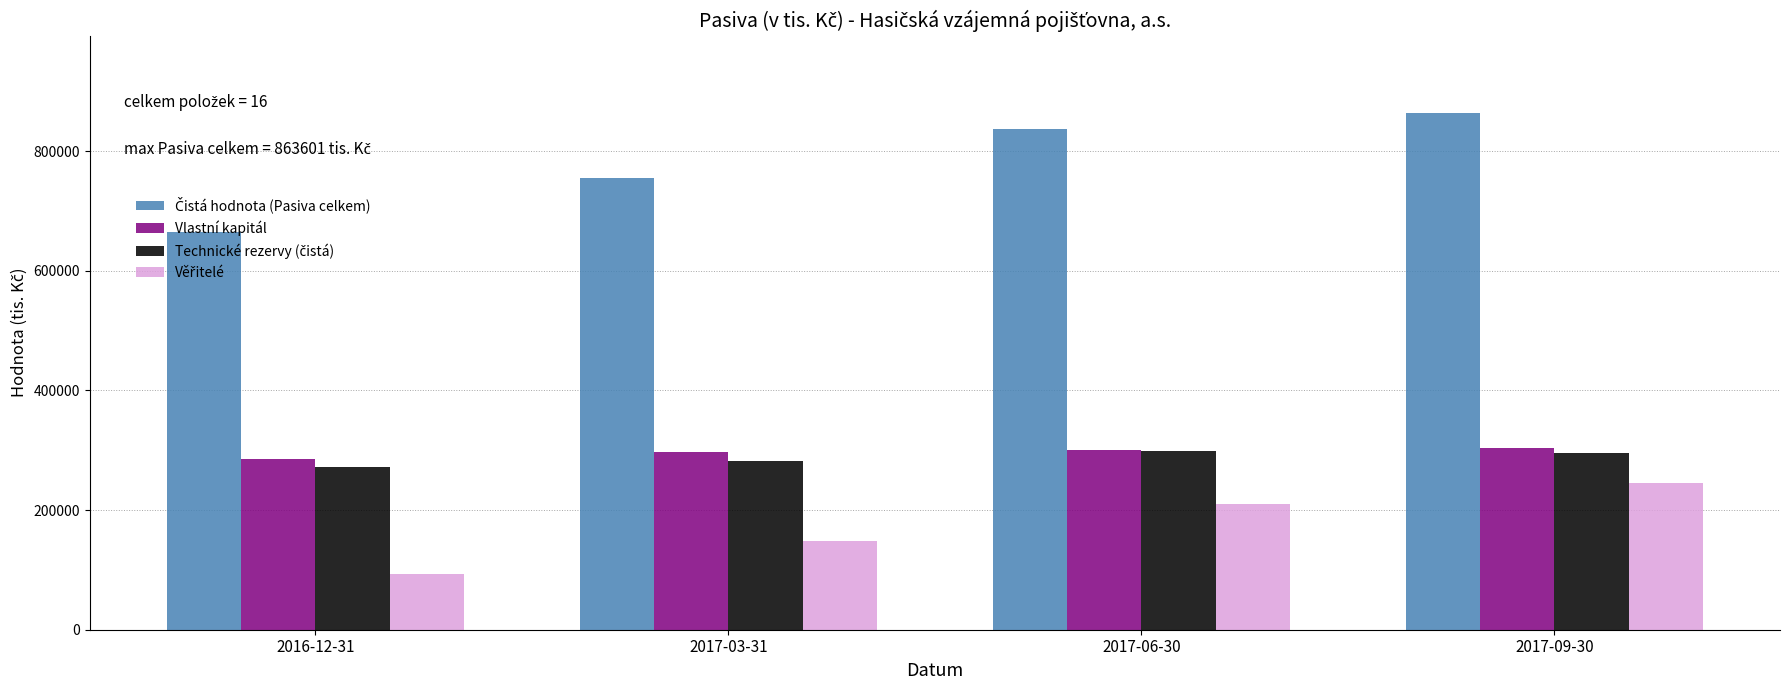

At how many categories does at least one series exceed 168963?

4